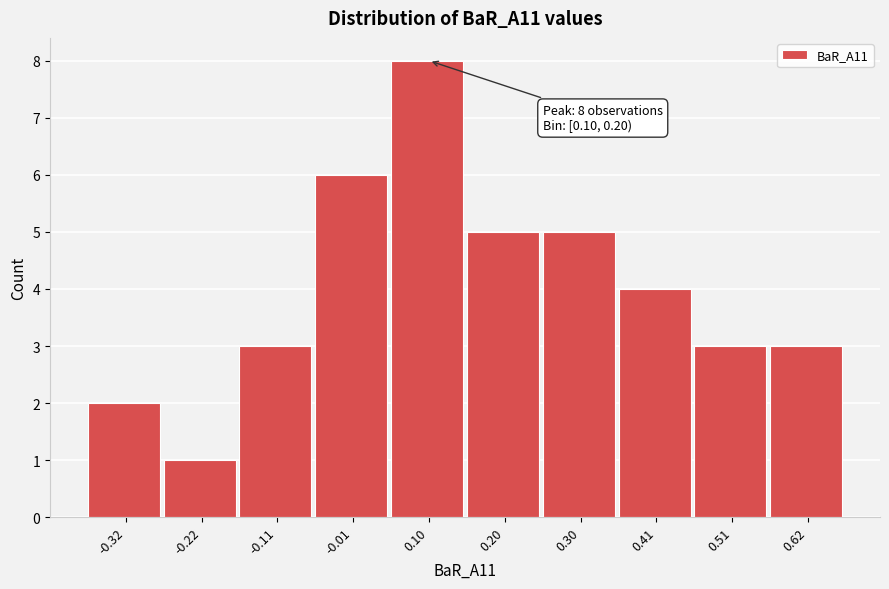

Reading left to right, what are all the values shown in this chart?

2	1	3	6	8	5	5	4	3	3